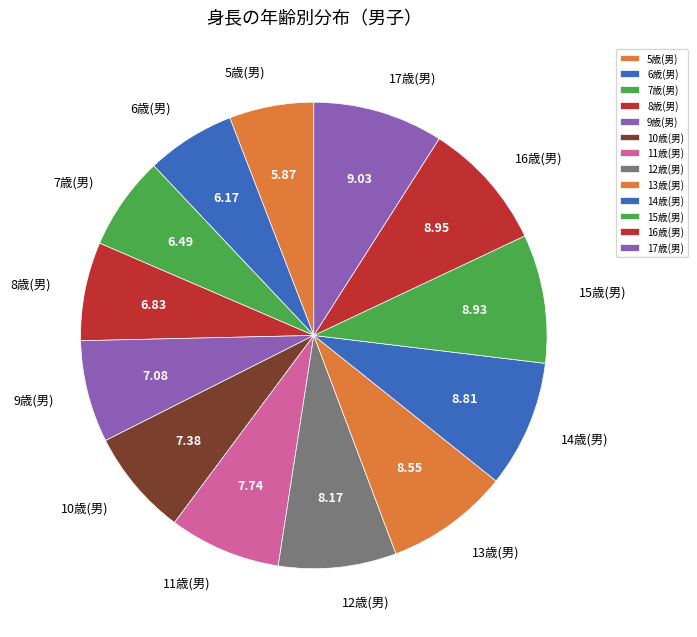

Which has a higher value, 10歳(男) or 5歳(男)?

10歳(男)